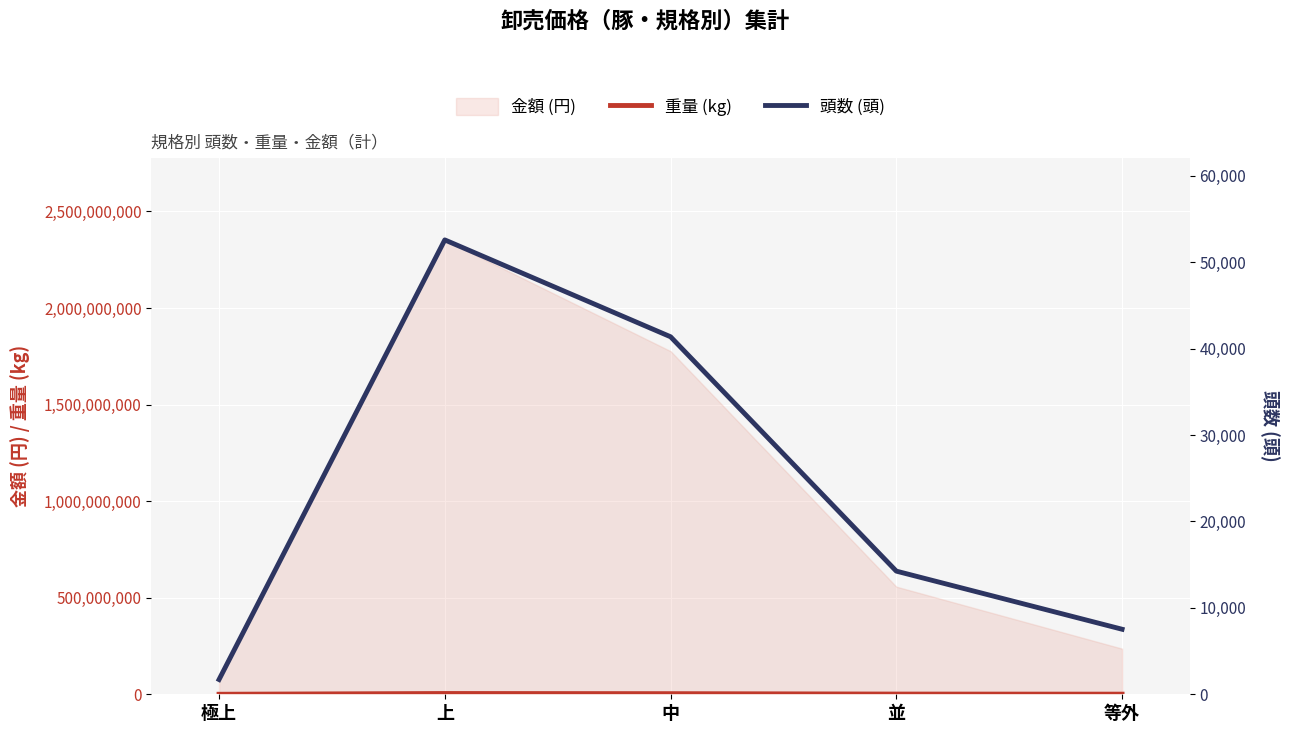

Is it true that 金額 (円) equals 2352402574.0 at 上?

True